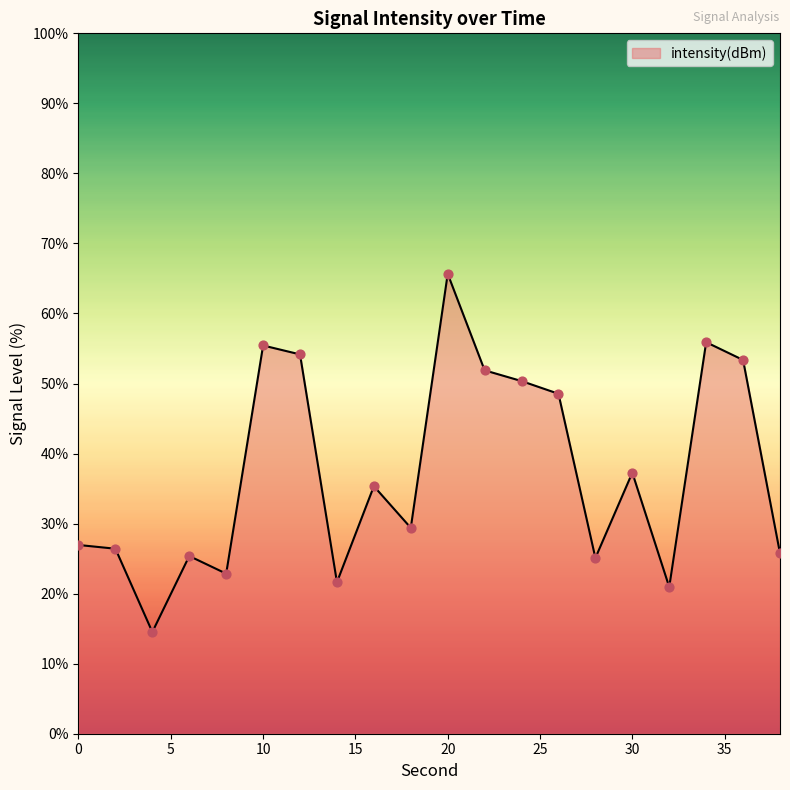

What is the difference between the maximum and minimum values?

51.1